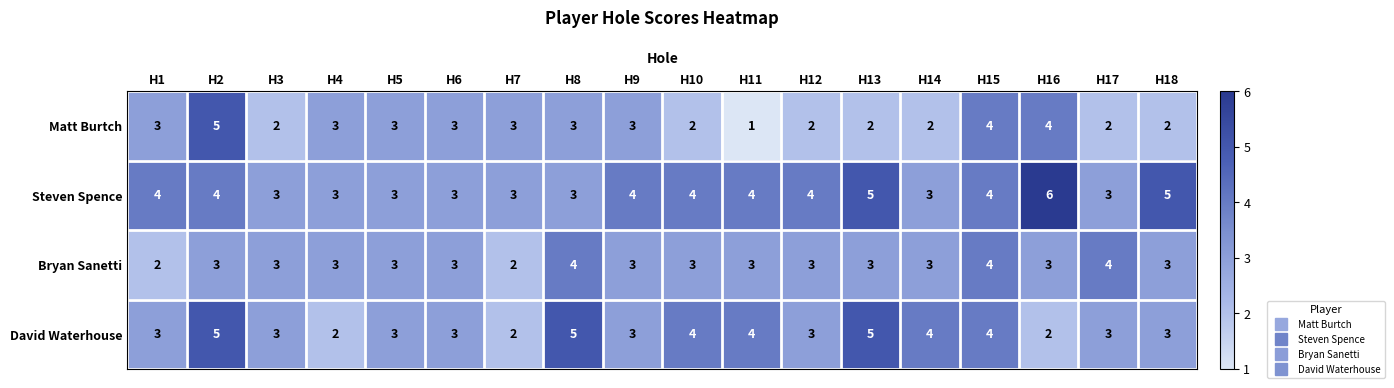

Rank the series by their average value, from highest to lowest.

Steven Spence, David Waterhouse, Bryan Sanetti, Matt Burtch